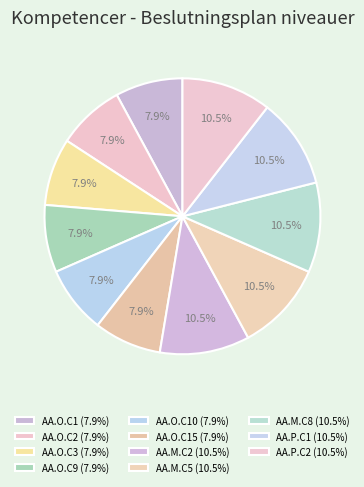

How many segments does this pie chart have?

11